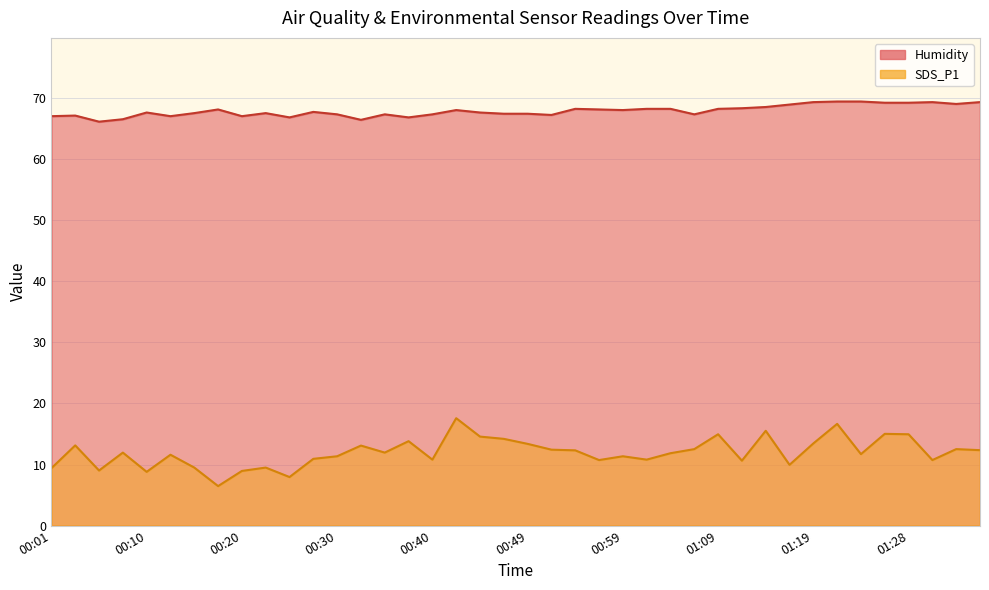

What is the difference between the SDS_P1 values at 01:19 and 00:57?

2.7